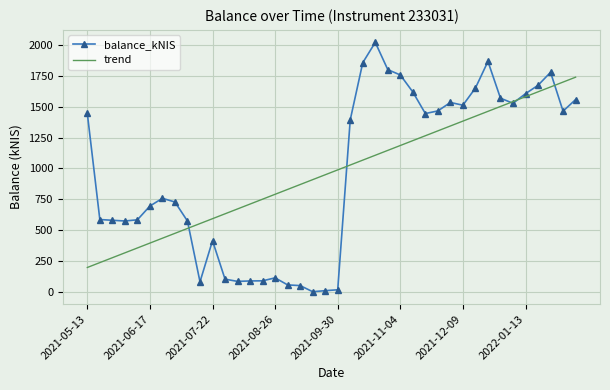

What is the greatest value displayed?

2023.4